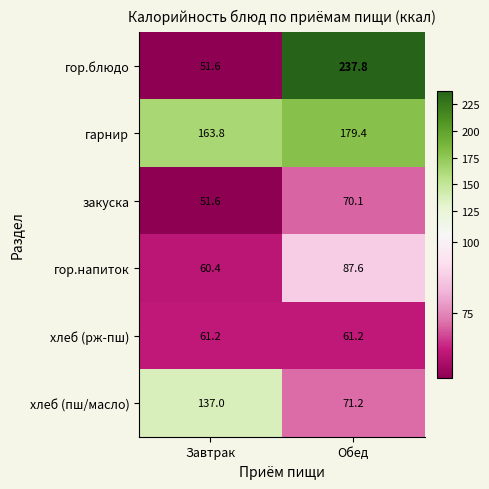

Which series changed the most between Завтрак and Обед?

гор.блюдо